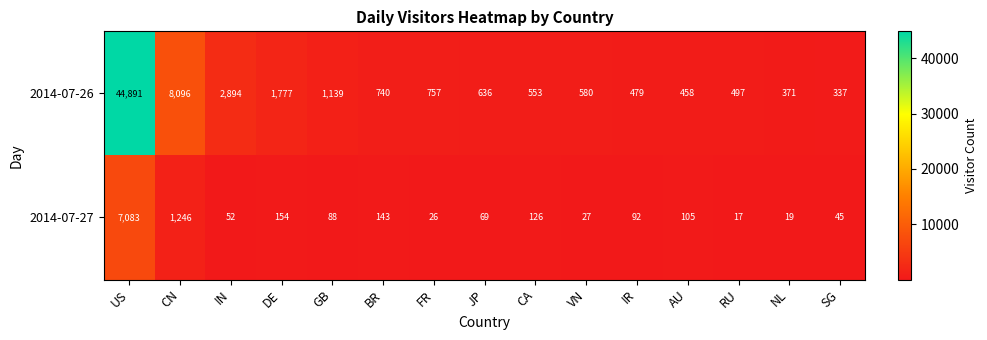

Between GB and VN, which series saw the biggest shift?

2014-07-26